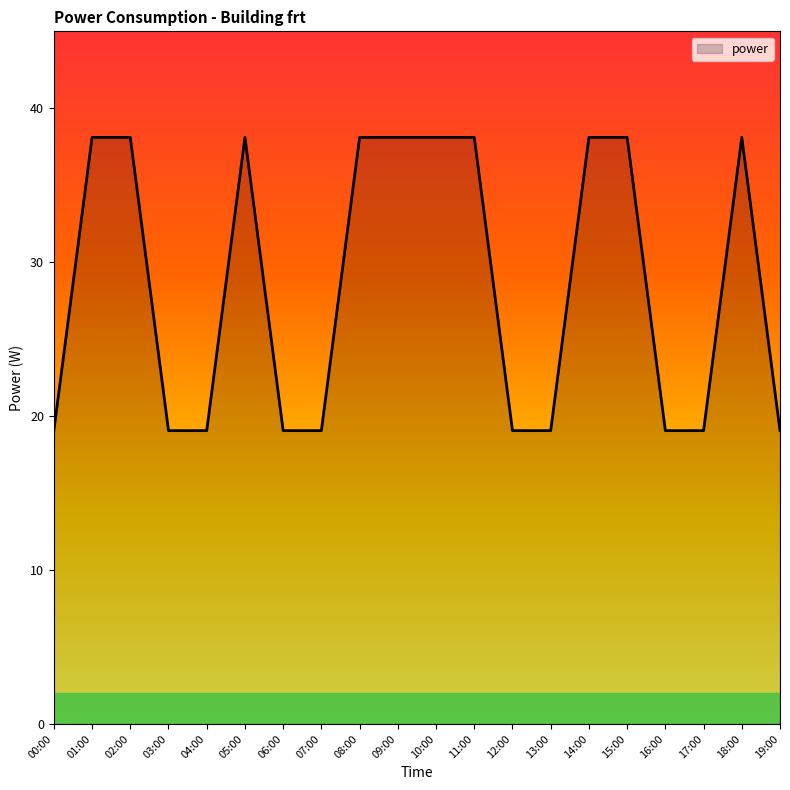

How many categories are shown in the chart?

20